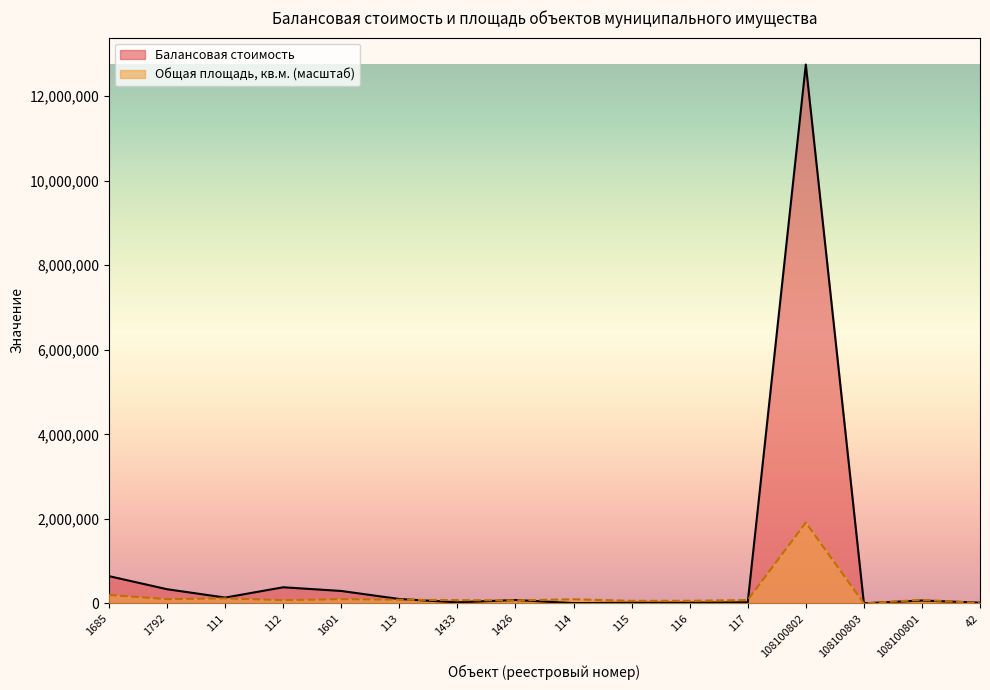

True or false: Общая площадь, кв.м. has more than 0 interior local peaks.

True